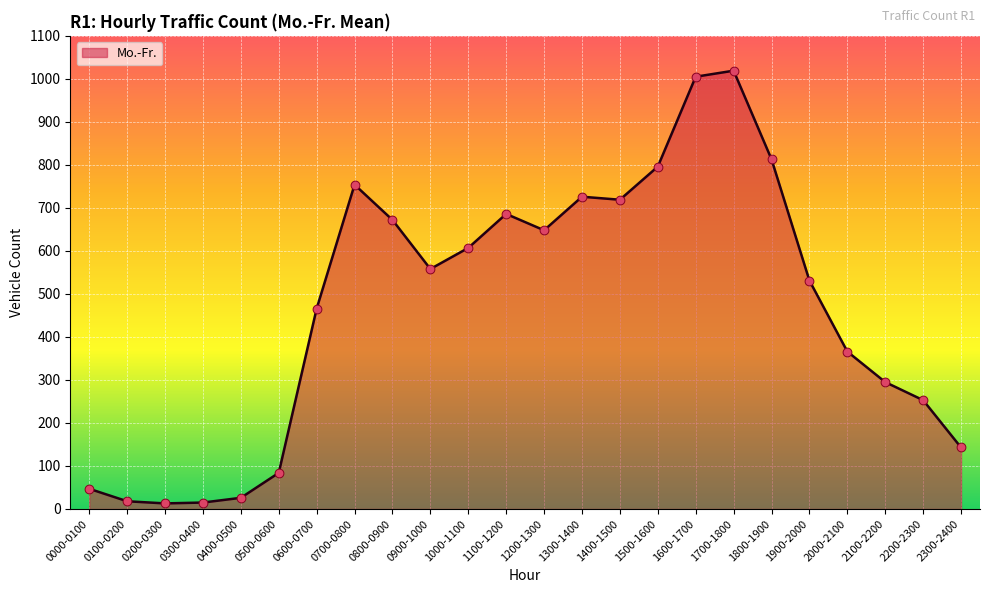

Approximately how many times larger is the value at 1600-1700 compared to 1700-1800?

1.0